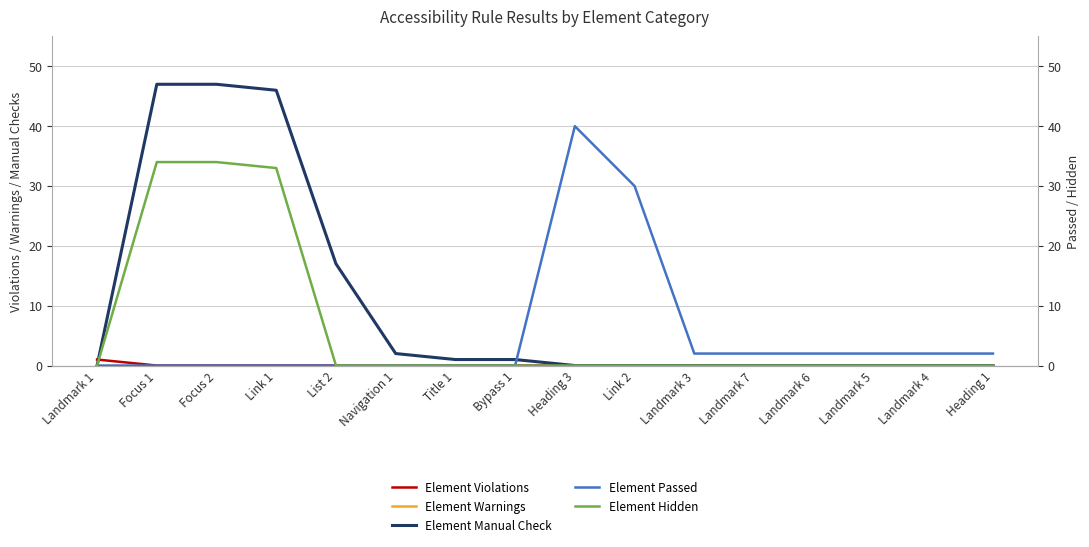

The Element Warnings series shows 0 at Landmark 4. True or false?

True